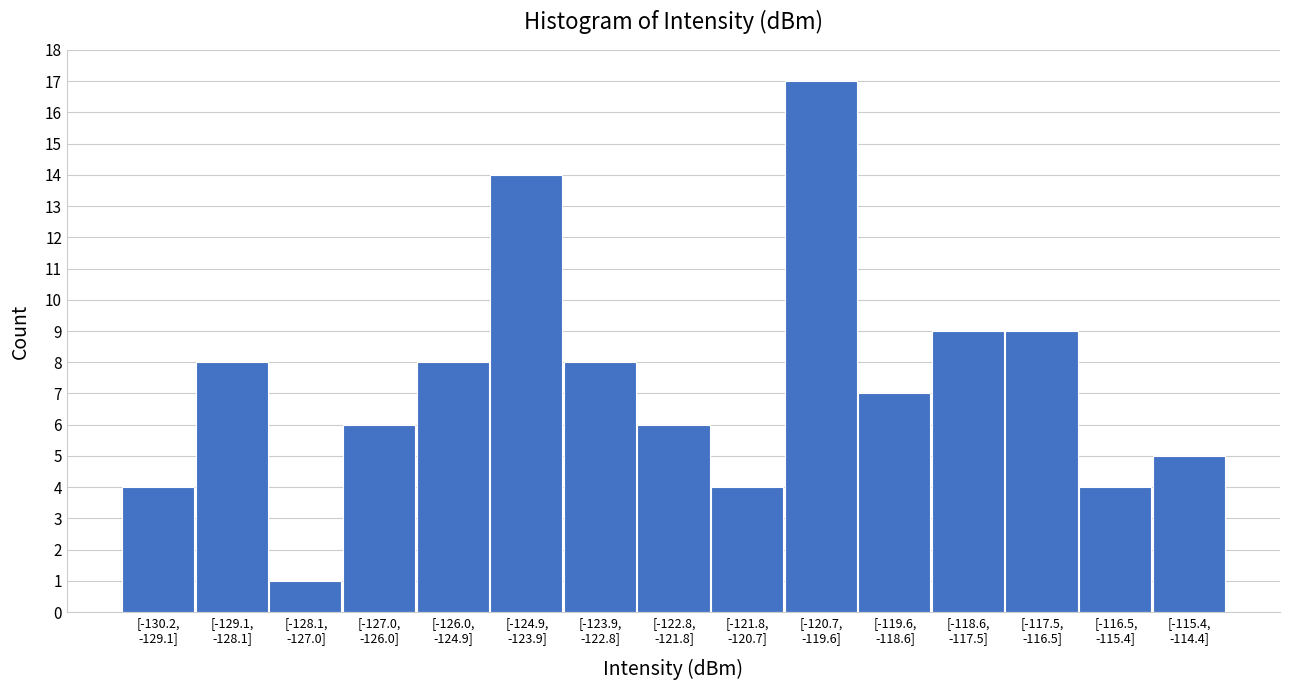

Reading left to right, what are all the values shown in this chart?

4	8	1	6	8	14	8	6	4	17	7	9	9	4	5